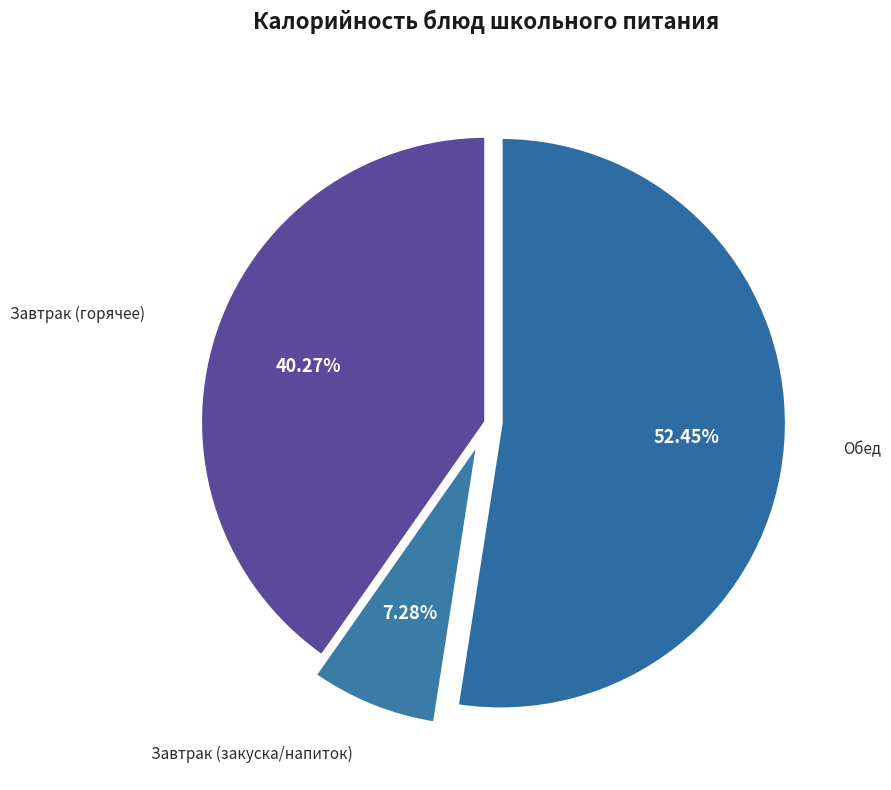

Which has a higher value, Обед or Завтрак (закуска/напиток)?

Обед